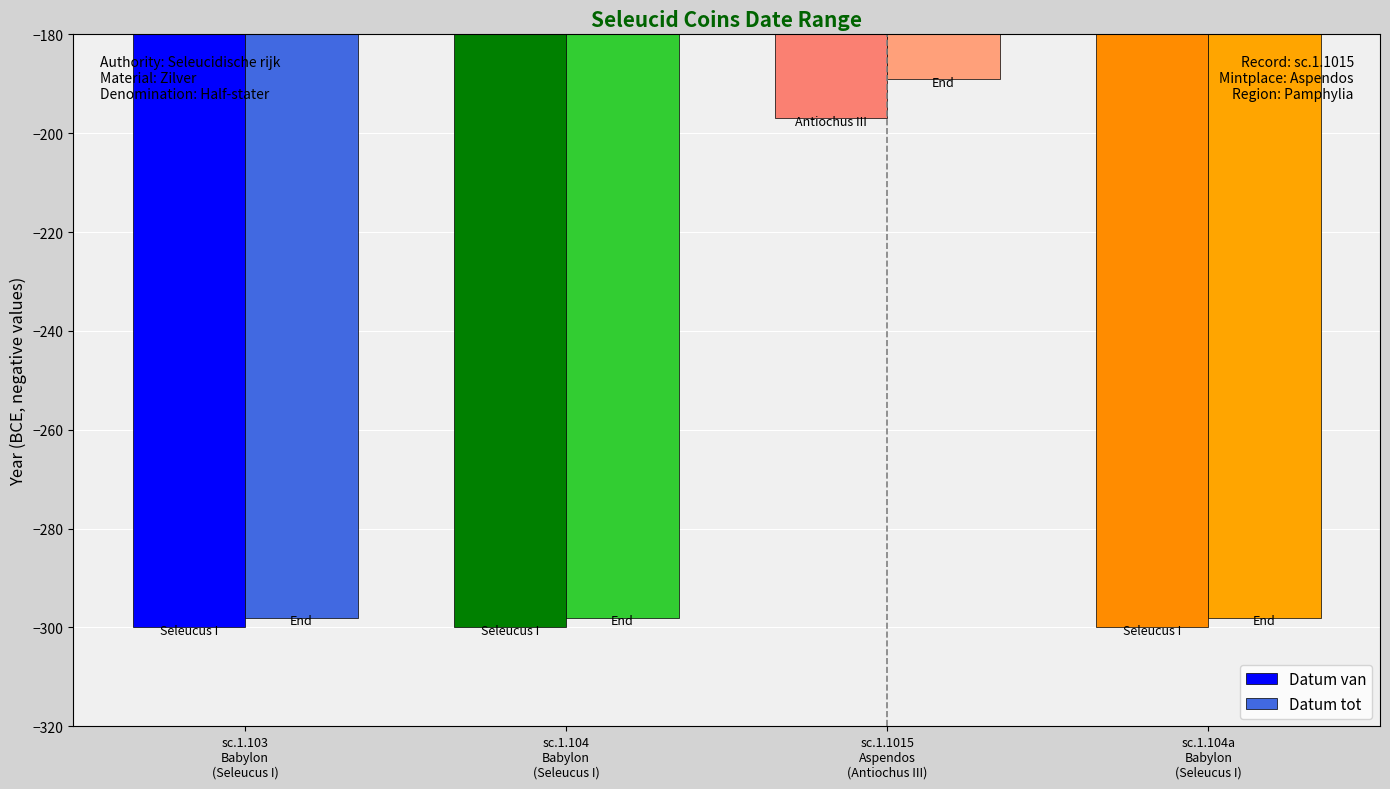

How many groups of bars are there?

4